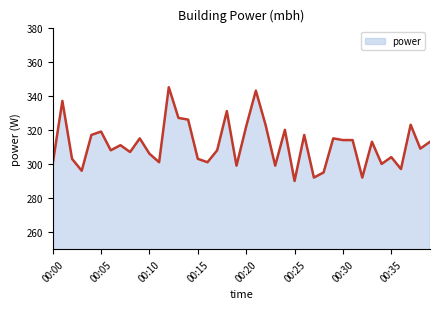

What is the maximum value shown in the chart?

345